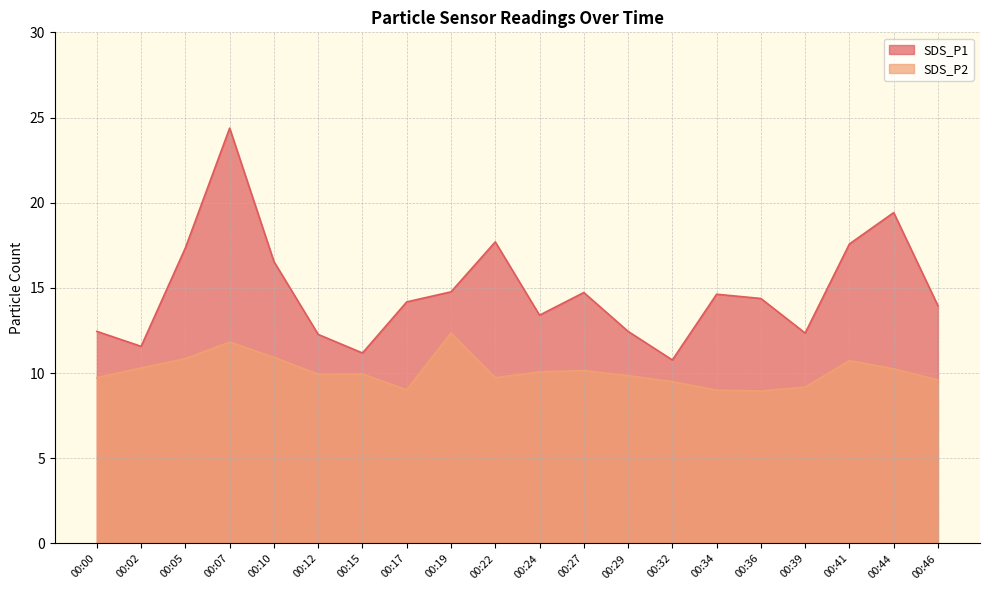

What is the difference between the SDS_P1 values at 00:39 and 00:41?

5.2